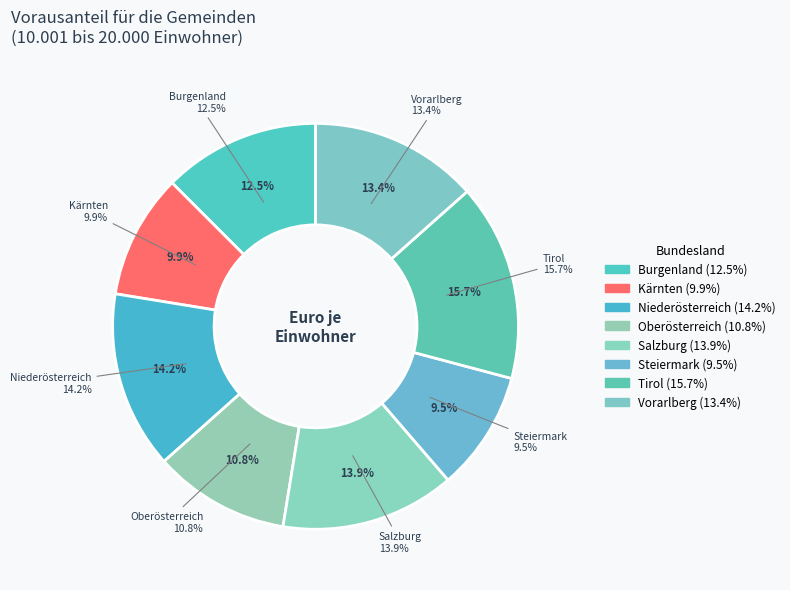

Does Burgenland account for over 50% of the chart?

No